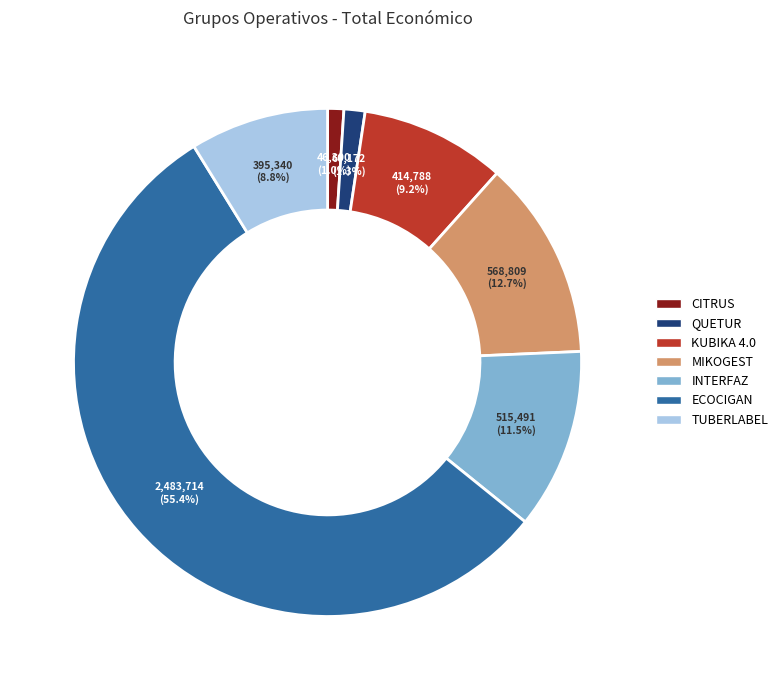

How many segments does this pie chart have?

7